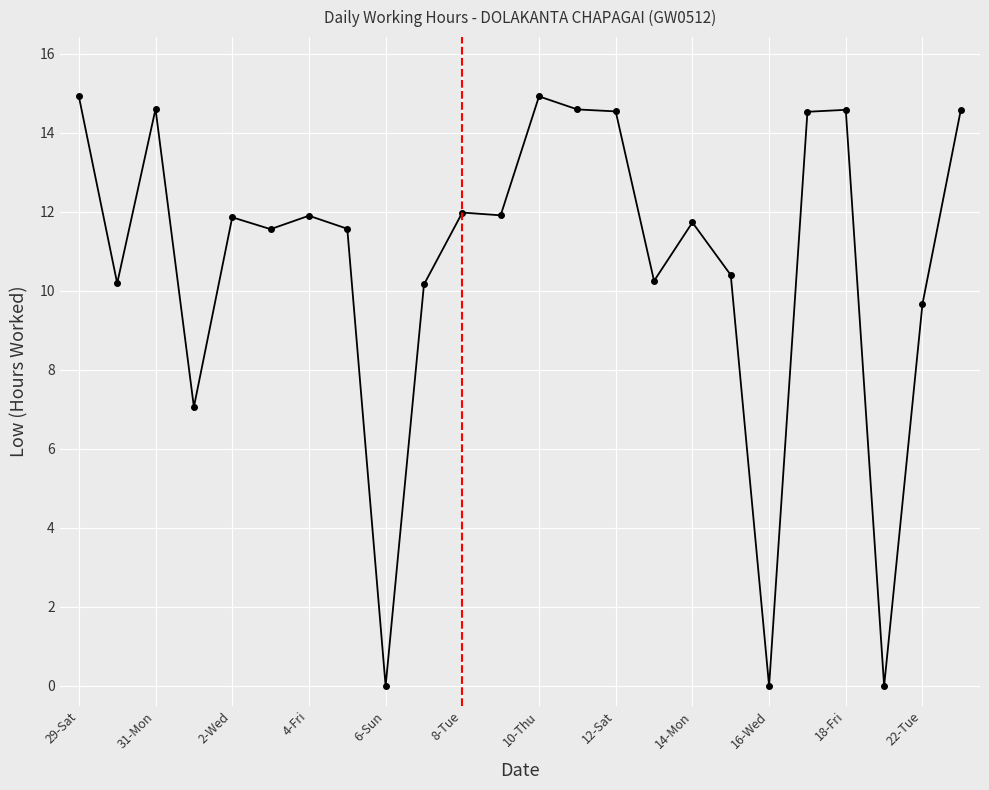

How many values exceed 11?

15